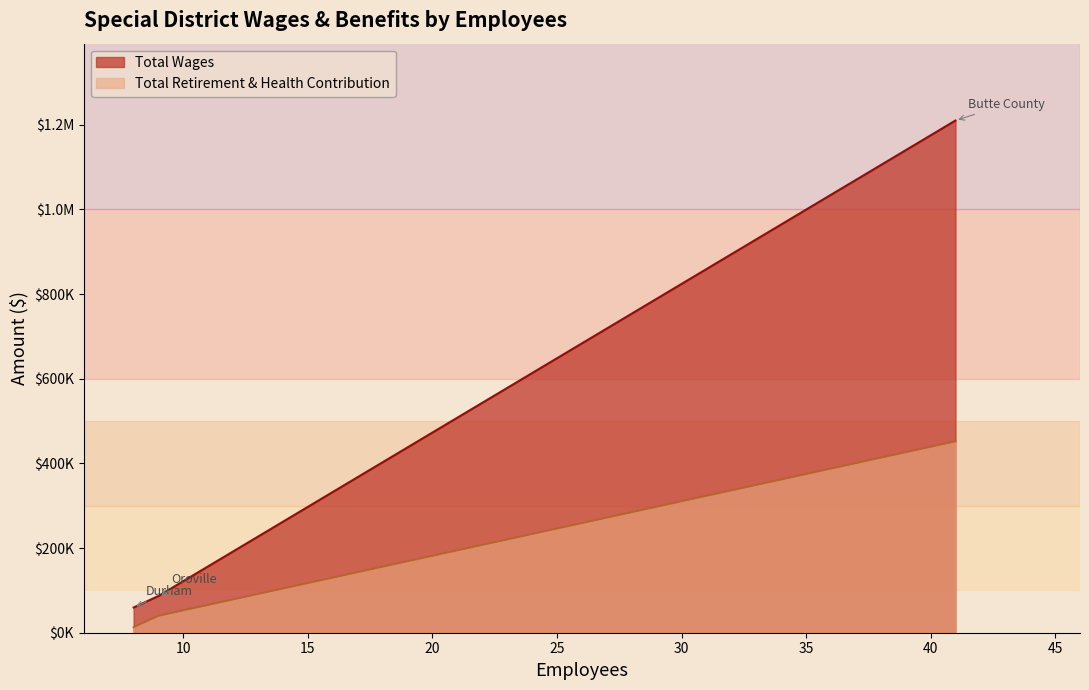

What is the smallest value displayed?

13114